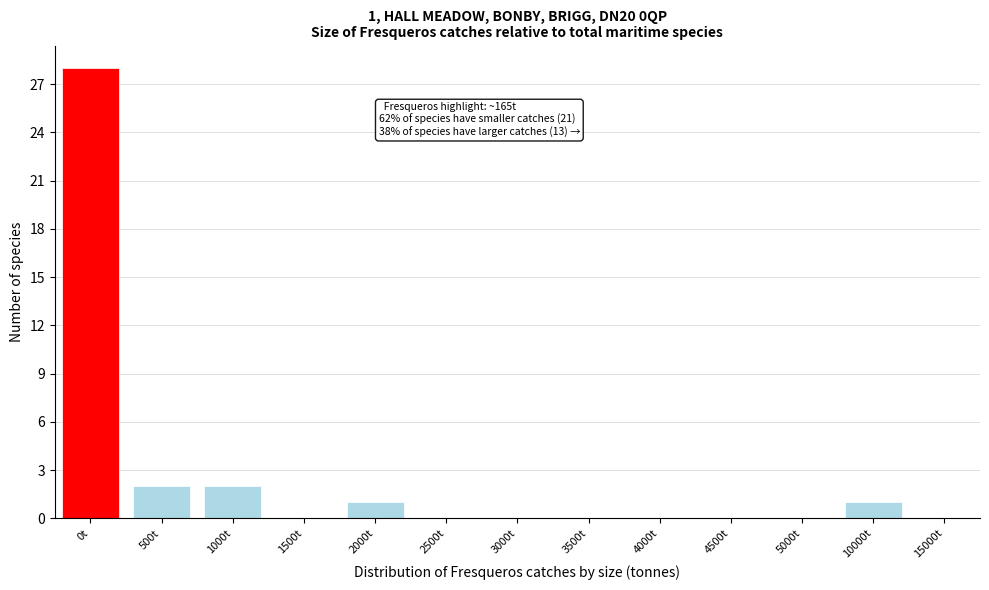

Reading right to left, transcribe all the data shown in this chart.

15000t=0	10000t=1	5000t=0	4500t=0	4000t=0	3500t=0	3000t=0	2500t=0	2000t=1	1500t=0	1000t=2	500t=2	0t=28